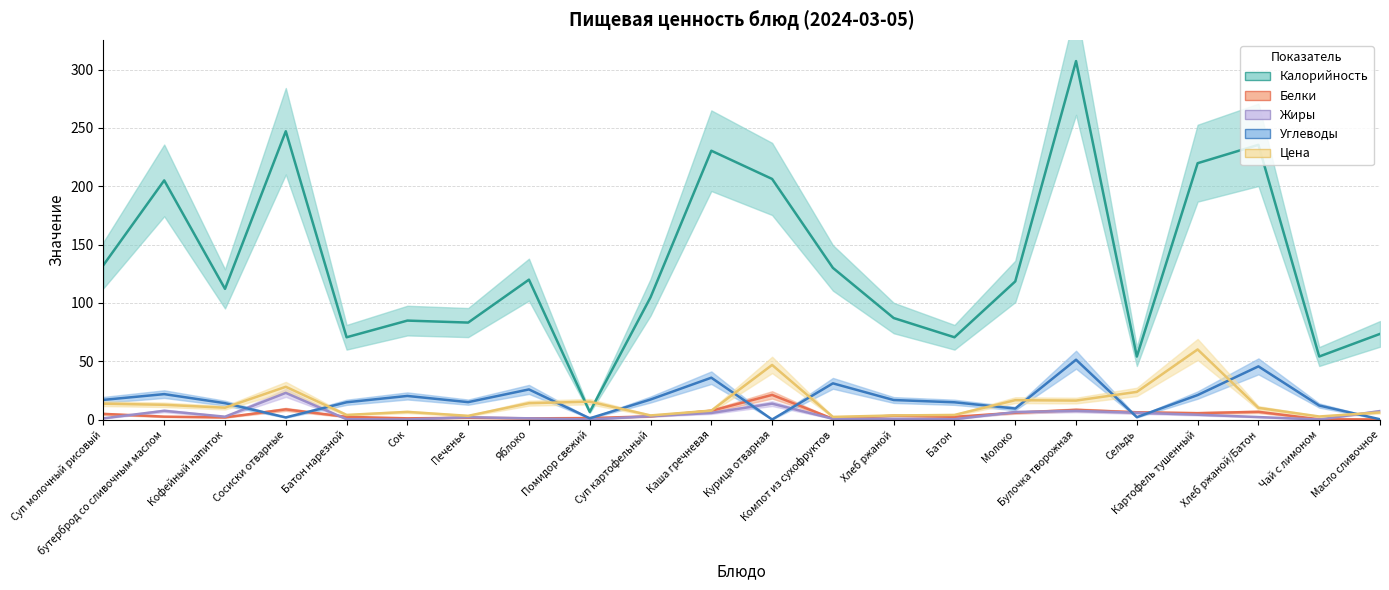

Between Кофейный напиток and Курица отварная, which series saw the biggest shift?

Калорийность